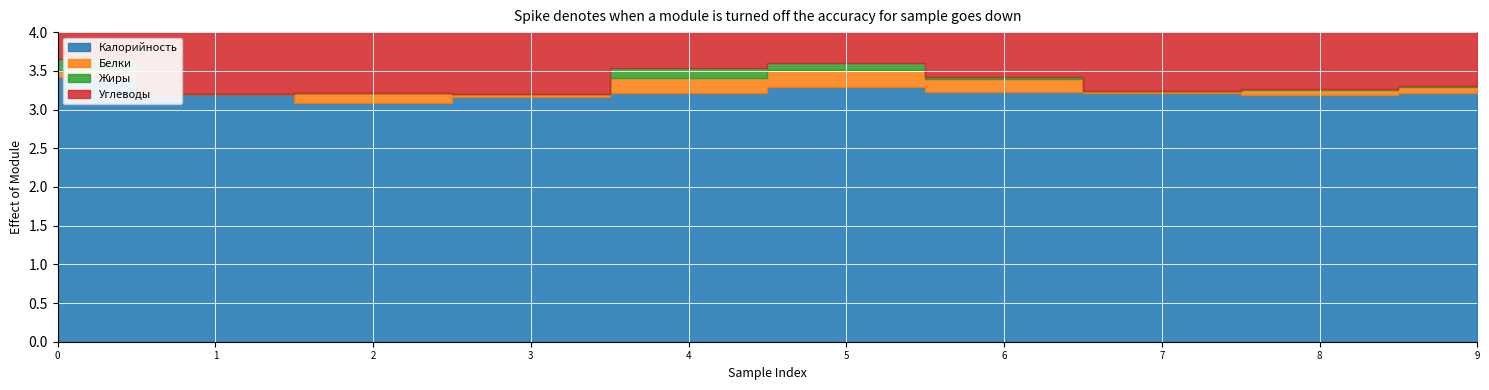

True or false: Белки and Углеводы intersect in this chart.

False